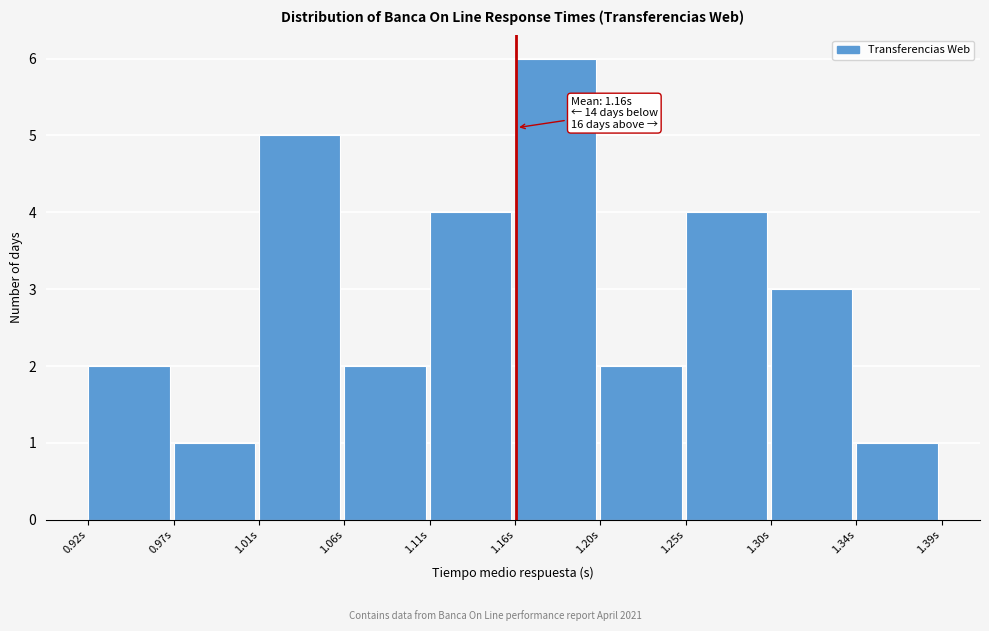

Over which range of the x-axis is the bar tallest?

1.155 to 1.202